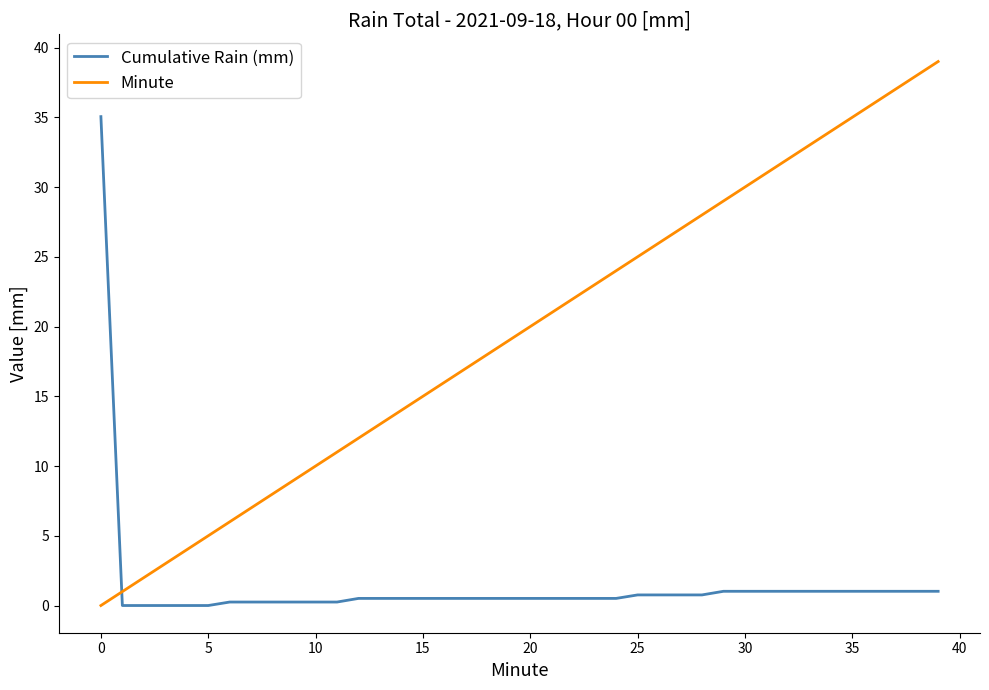

How many values in Minute are above zero?

39